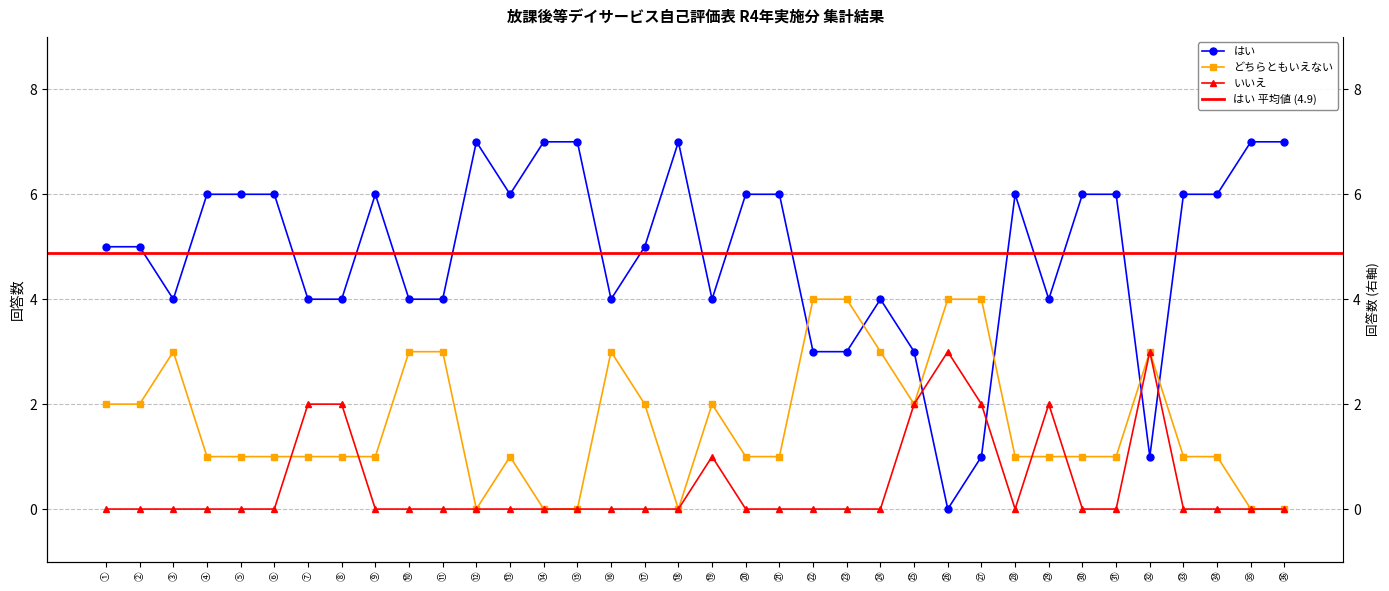

Reading left to right, list all the values displayed in this chart.

はい: 5	5	4	6	6	6	4	4	6	4	4	7	6	7	7	4	5	7	4	6	6	3	3	4	3	0	1	6	4	6	6	1	6	6	7	7
どちらともいえない: 2	2	3	1	1	1	1	1	1	3	3	0	1	0	0	3	2	0	2	1	1	4	4	3	2	4	4	1	1	1	1	3	1	1	0	0
いいえ: 0	0	0	0	0	0	2	2	0	0	0	0	0	0	0	0	0	0	1	0	0	0	0	0	2	3	2	0	2	0	0	3	0	0	0	0